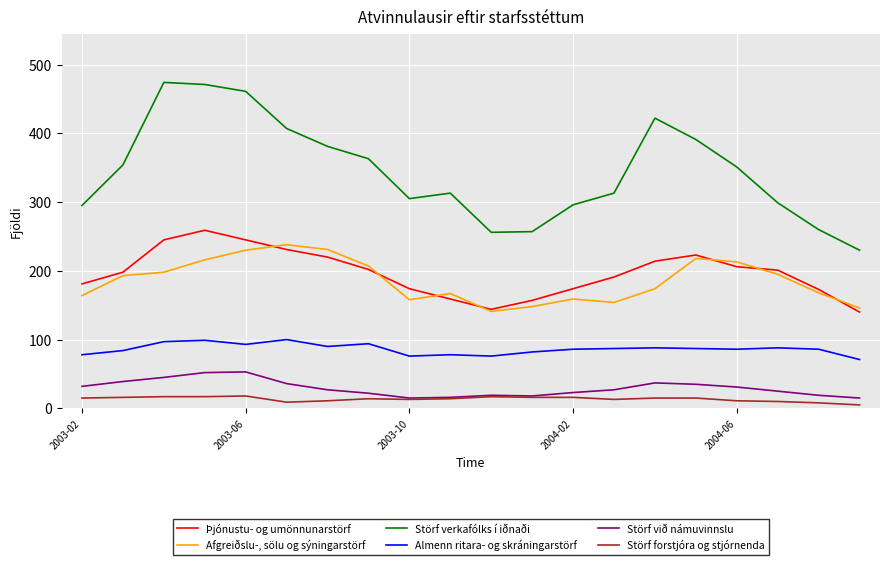

Which series has the widest spread of values?

Störf verkafólks í iðnaði